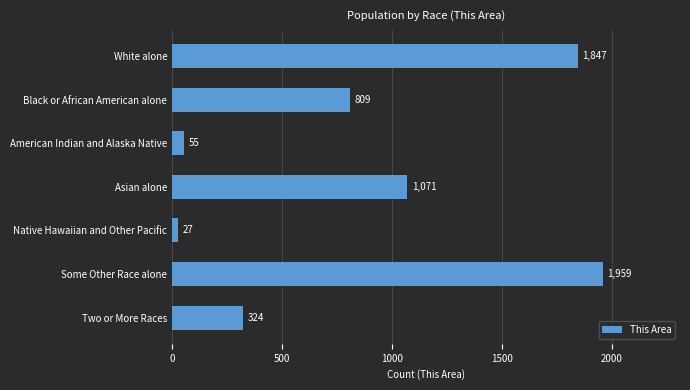

At which category does the chart reach its minimum across all series?

Native Hawaiian and Other Pacific